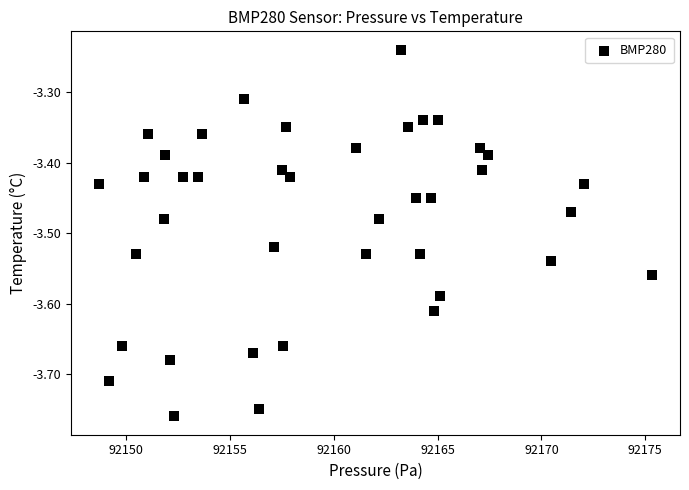

What is the range of X values (max minus min)?

26.6